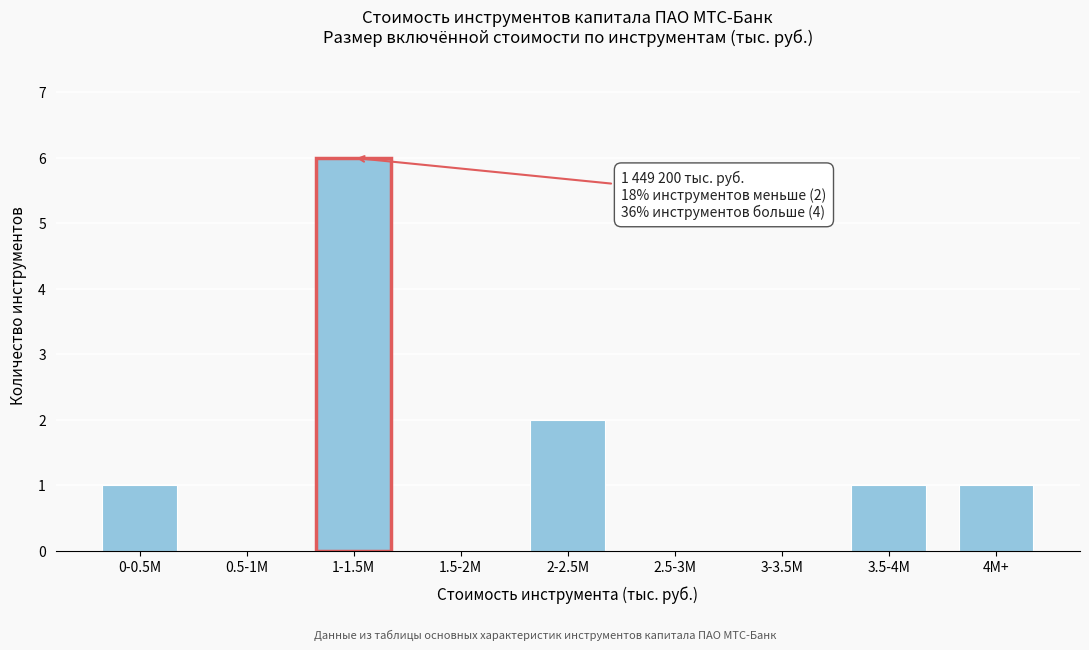

Reading left to right, extract all data points from this chart.

0-0.5M=1	0.5-1M=0	1-1.5M=6	1.5-2M=0	2-2.5M=2	2.5-3M=0	3-3.5M=0	3.5-4M=1	4M+=1